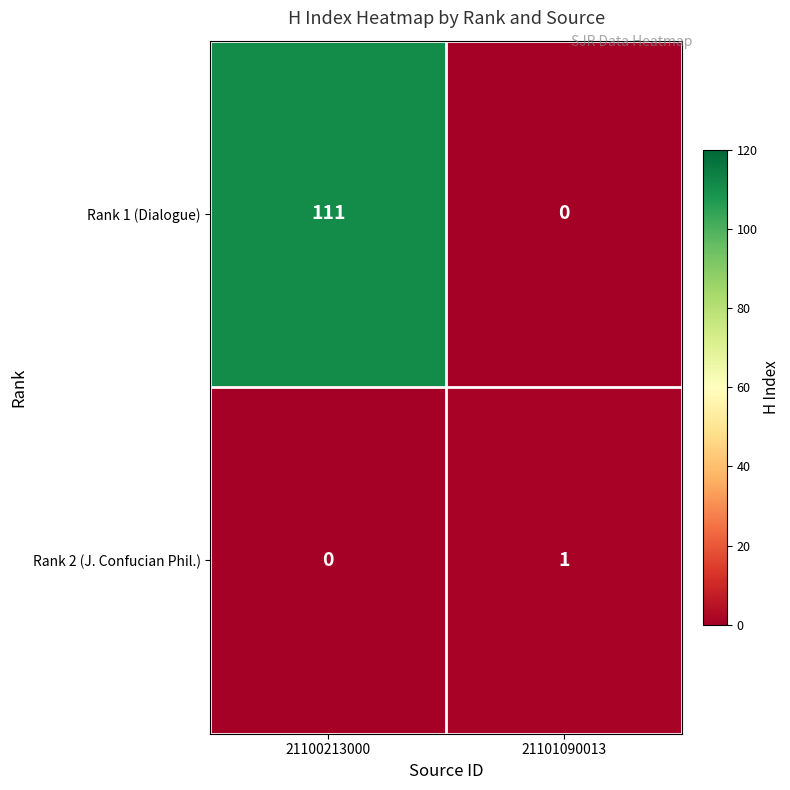

Which series has the widest spread of values?

Rank 1 (Dialogue)